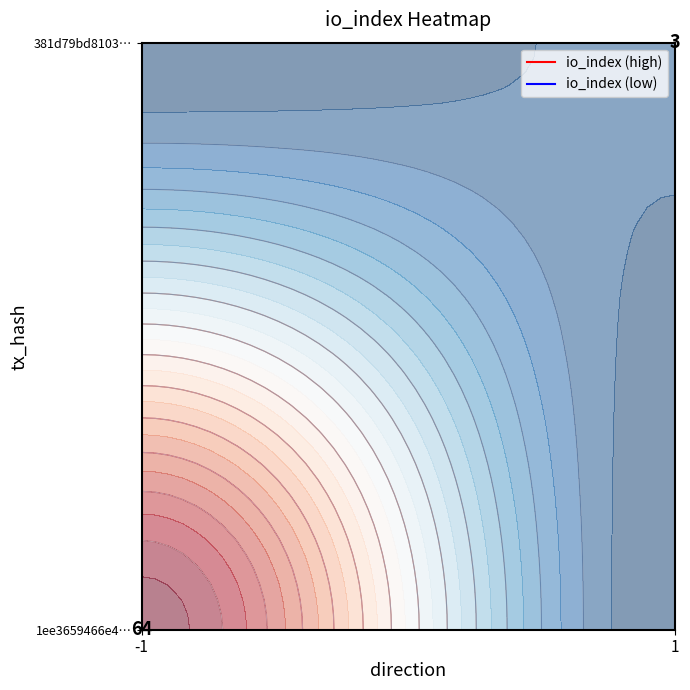

How many categories are shown in the chart?

2